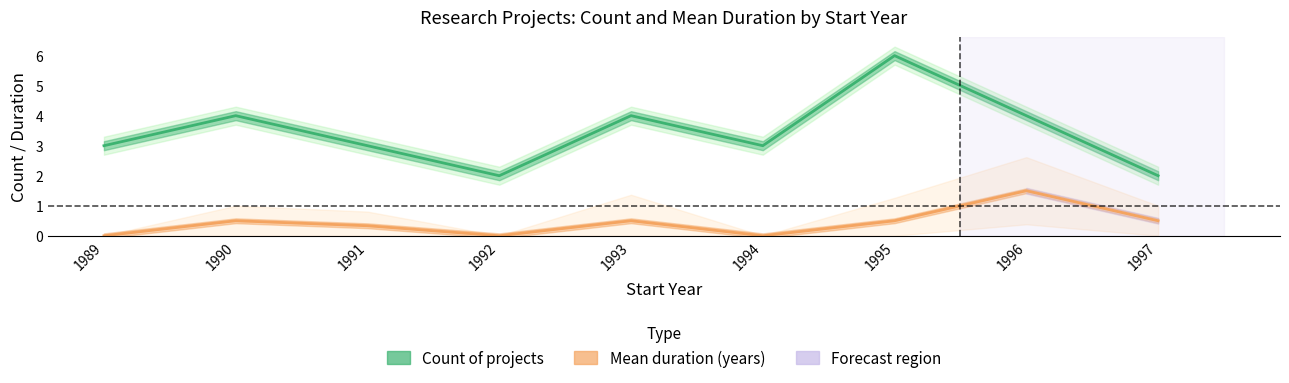

At which label is Mean duration (years) closest to 0?

1989